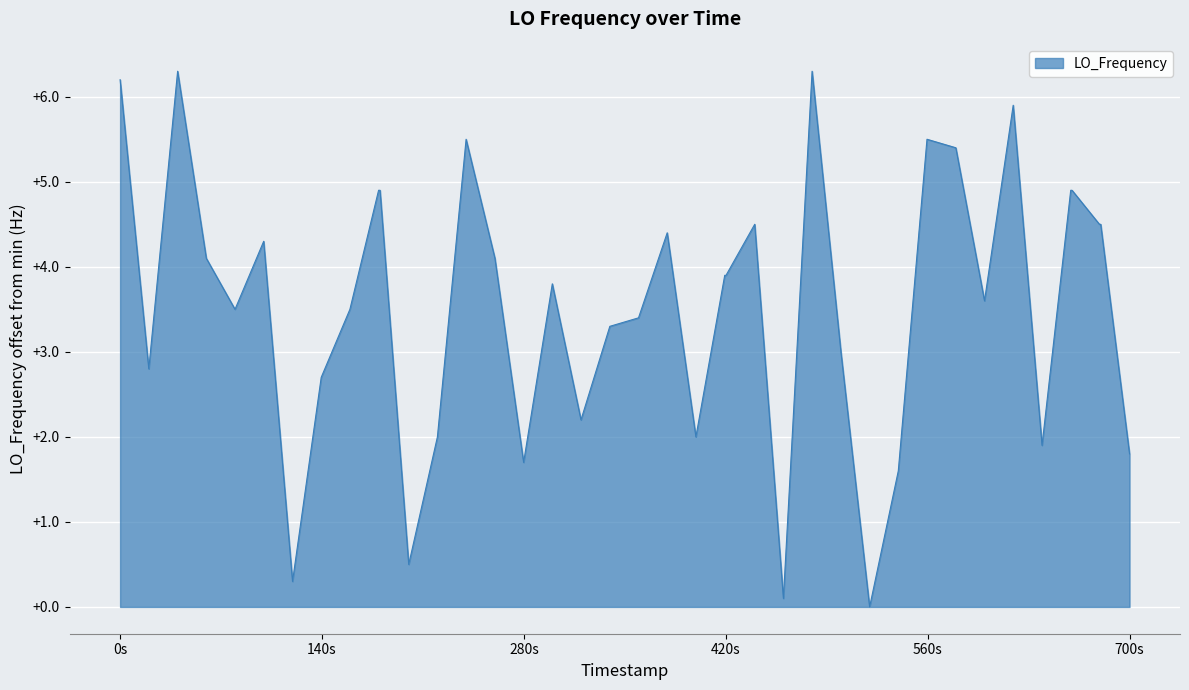

What is the difference between the maximum and minimum values?

6.3